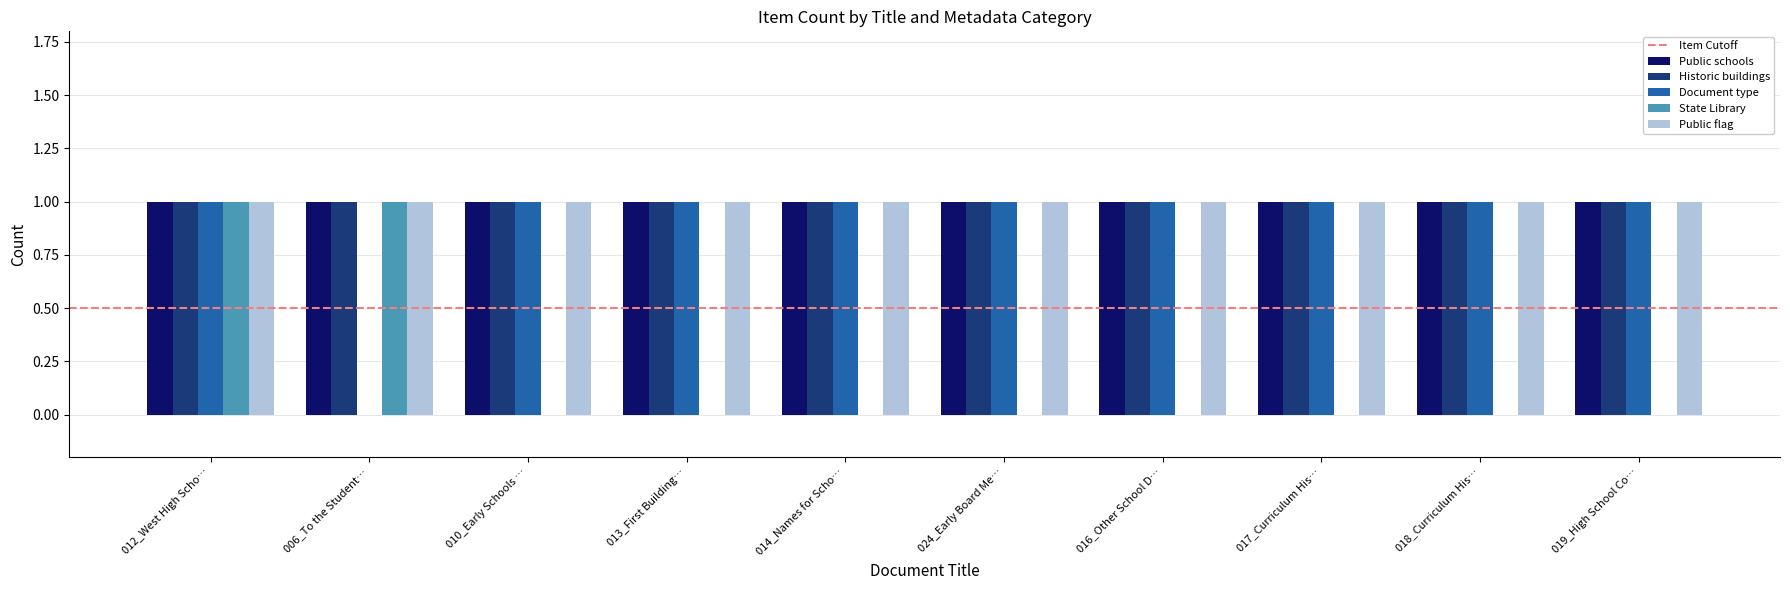

Is it true that State Library equals 0 at 014_Names for Scho…?

True